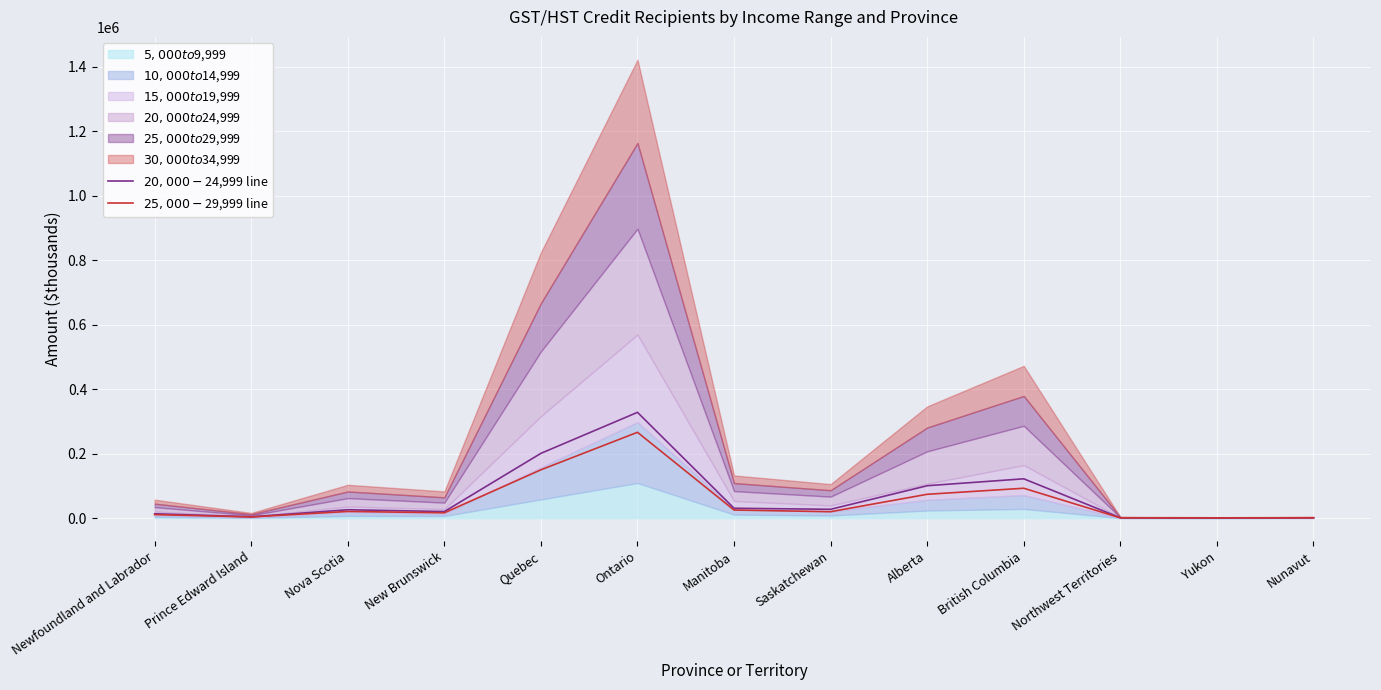

Reading right to left, extract all data points from this chart.

$20,000-$24,999 line: Nunavut=837	Yukon=774	Northwest Territories=953	British Columbia=121913	Alberta=100435	Saskatchewan=27253	Manitoba=30508	Ontario=328183	Quebec=200922	New Brunswick=20227	Nova Scotia=25932	Prince Edward Island=3953	Newfoundland and Labrador=13379
$25,000-$29,999 line: Nunavut=671	Yukon=599	Northwest Territories=792	British Columbia=92598	Alberta=73865	Saskatchewan=19827	Manitoba=24990	Ontario=266254	Quebec=149837	New Brunswick=16428	Nova Scotia=20641	Prince Edward Island=3535	Newfoundland and Labrador=10857